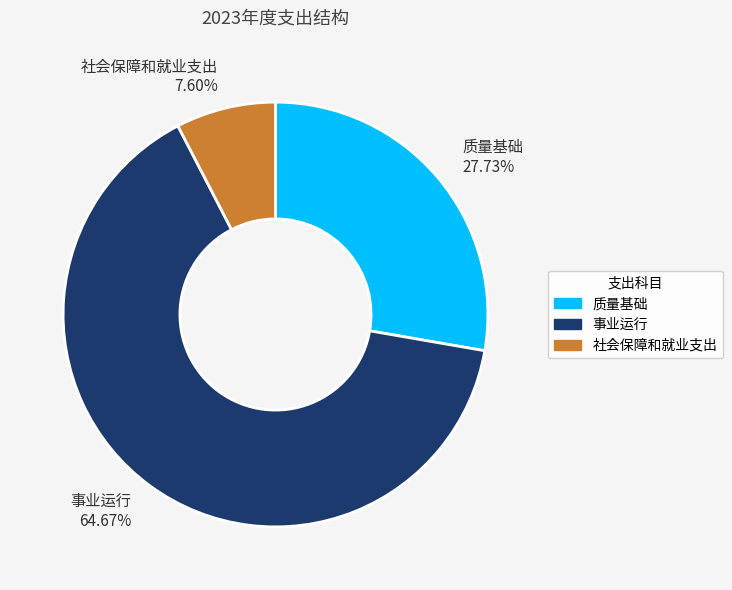

True or false: 社会保障和就业支出 accounts for 8% of the total.

True